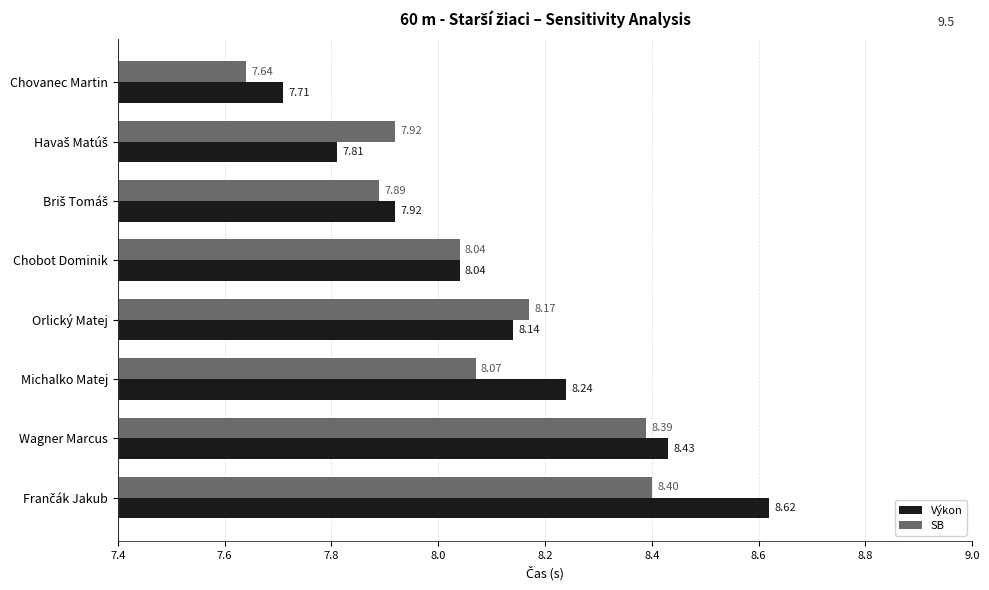

Rank the series by their average value, from lowest to highest.

SB, Výkon